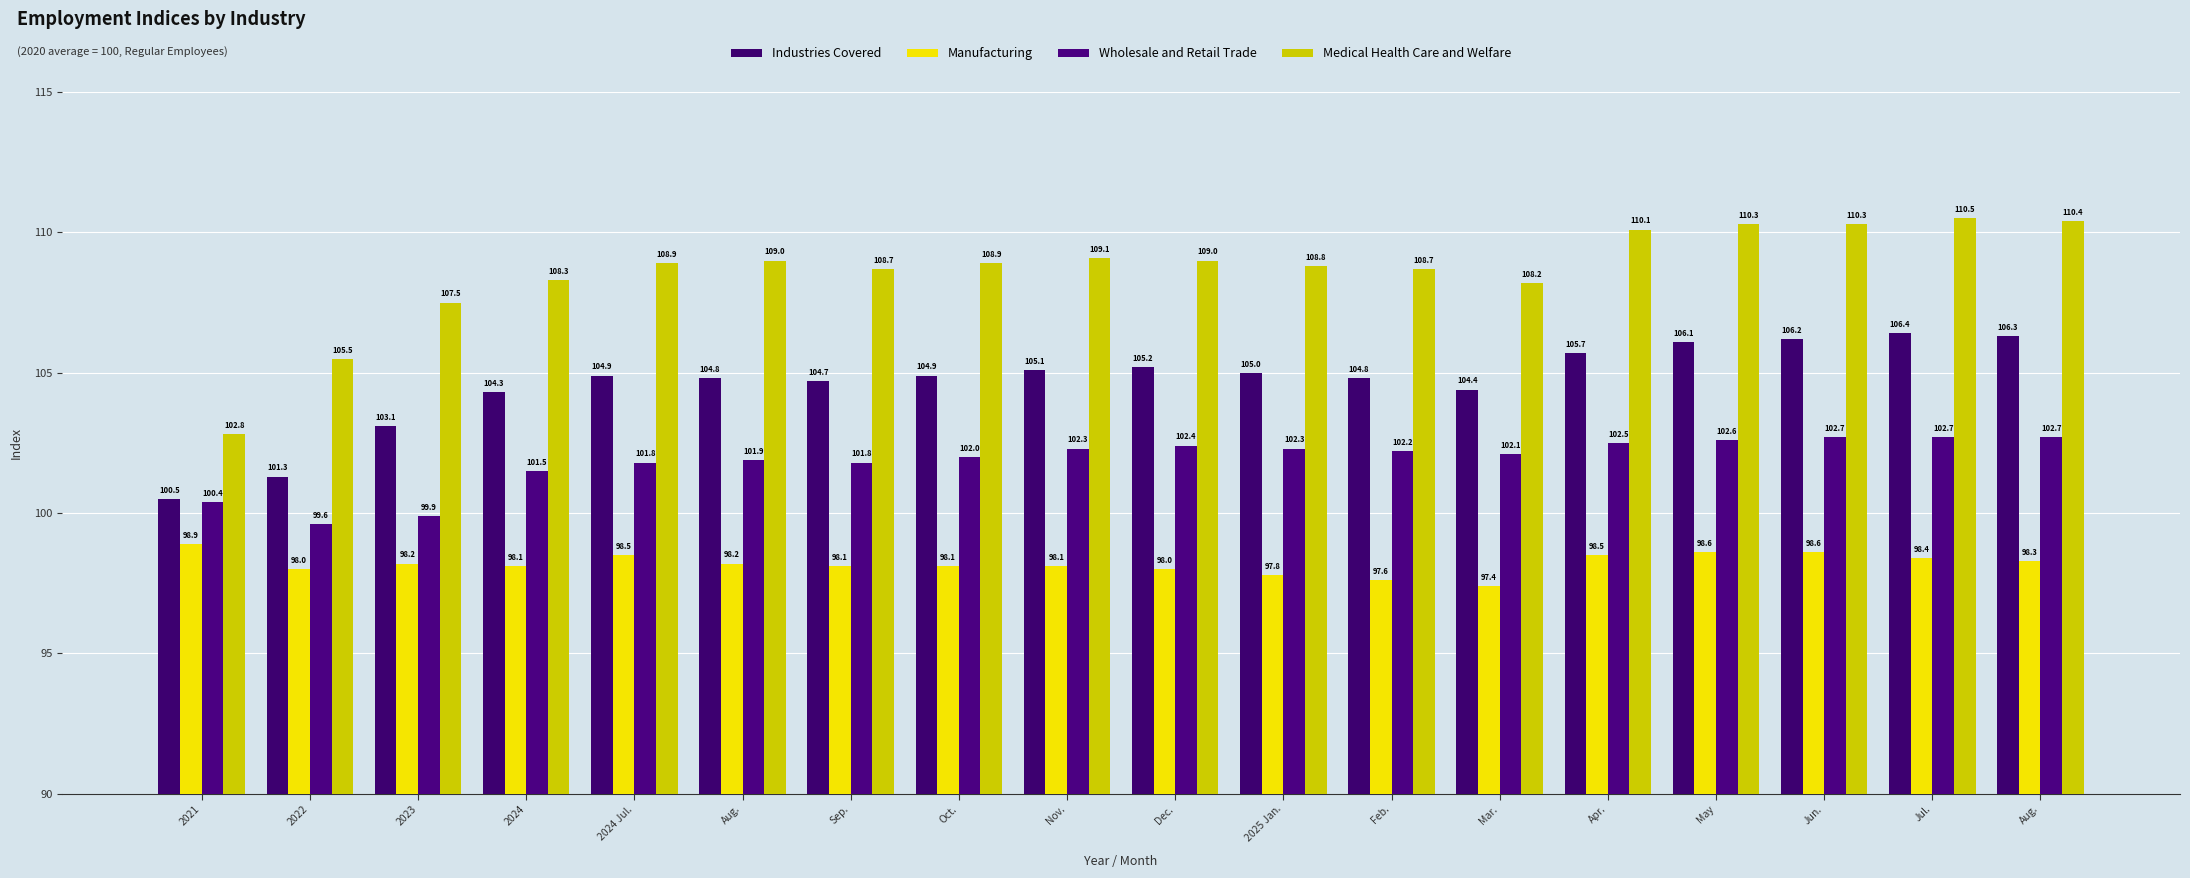

How many data points does each series have?

18